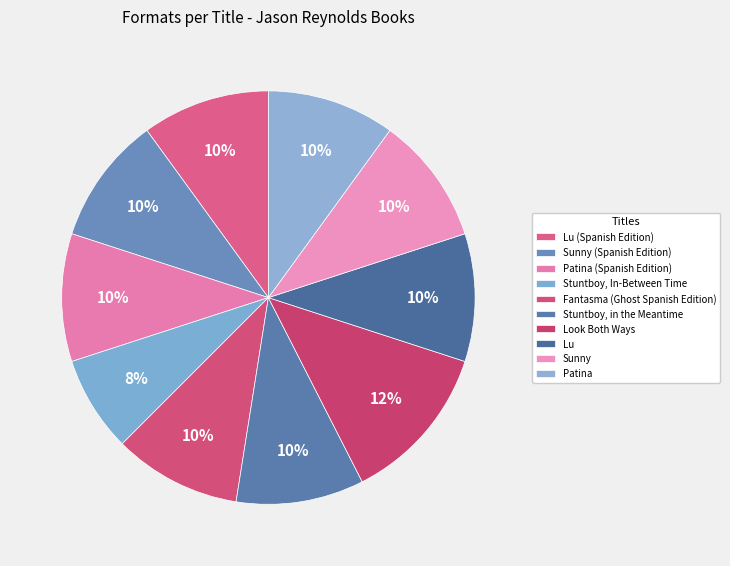

Between Stuntboy, in the Meantime and Fantasma (Ghost Spanish Edition), which is larger?

Stuntboy, in the Meantime